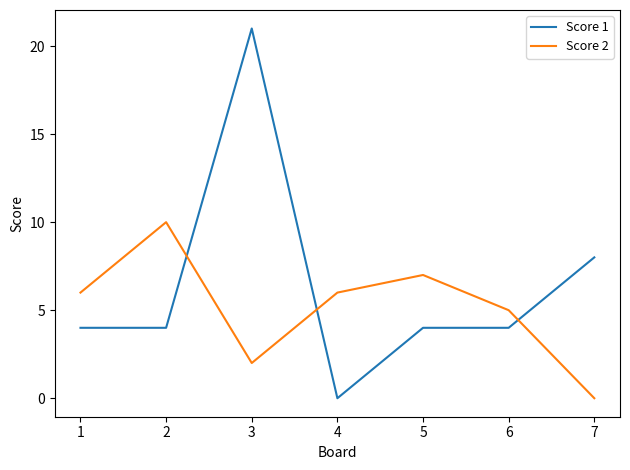

Is the value of Score 1 at 2 greater than the value of Score 2 at 5?

No